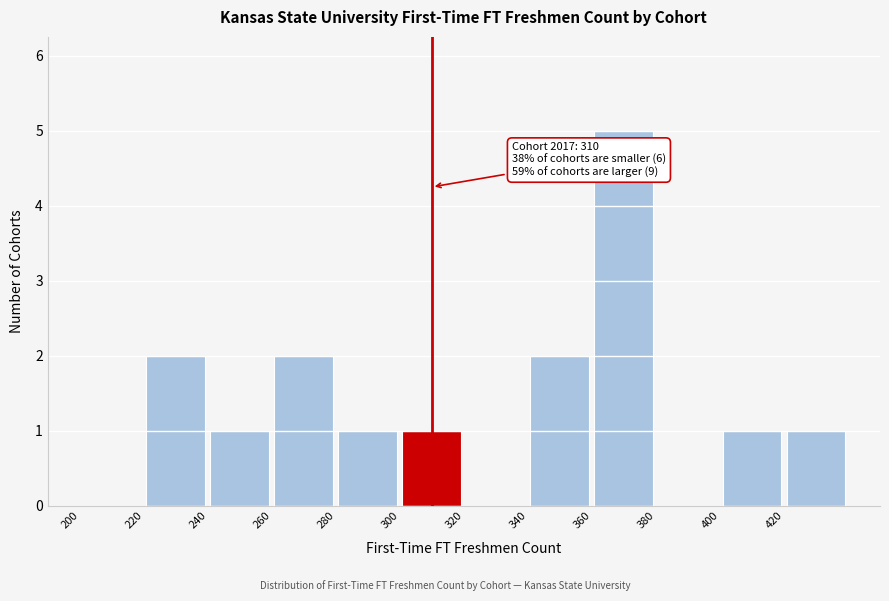

Which range on the x-axis has the tallest bar?

360 to 380